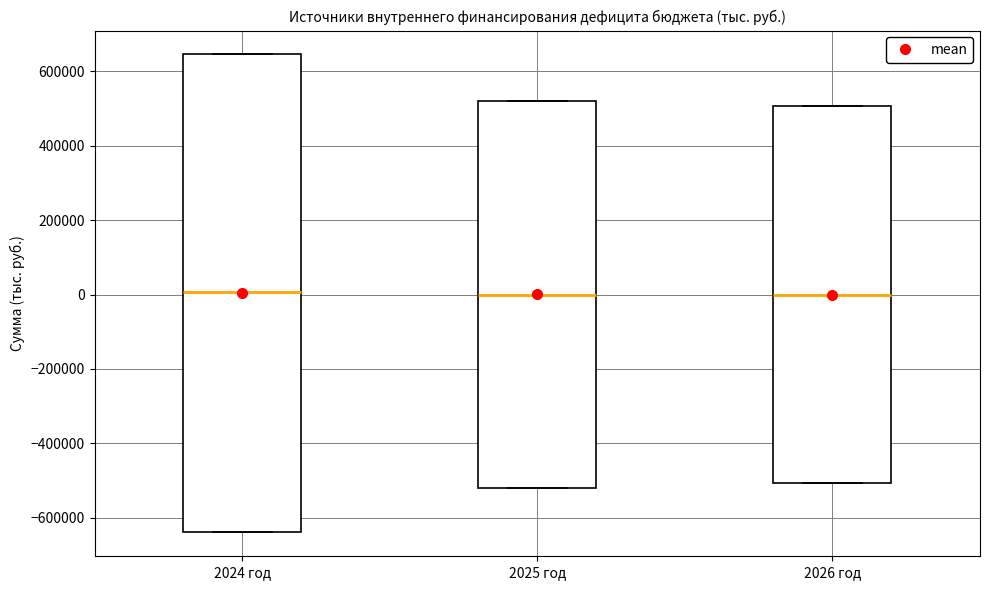

Reading left to right, transcribe this box plot: for each box, give where its median line is, the range the box spans, and where its two whiskers end, as read against the y-axis. The values are not printed on the chart, so give them approximately, as read against the axis.

2024 год: median 0, box -640000 to 640000, whiskers -640000 to 640000
2025 год: median 0, box -520000 to 520000, whiskers -520000 to 520000
2026 год: median 0, box -500000 to 500000, whiskers -500000 to 500000